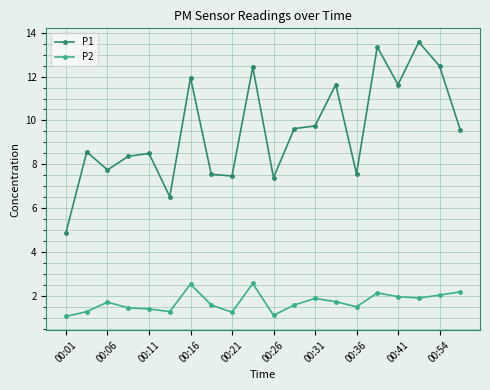

List the series in order of their overall mean, lowest first.

P2, P1